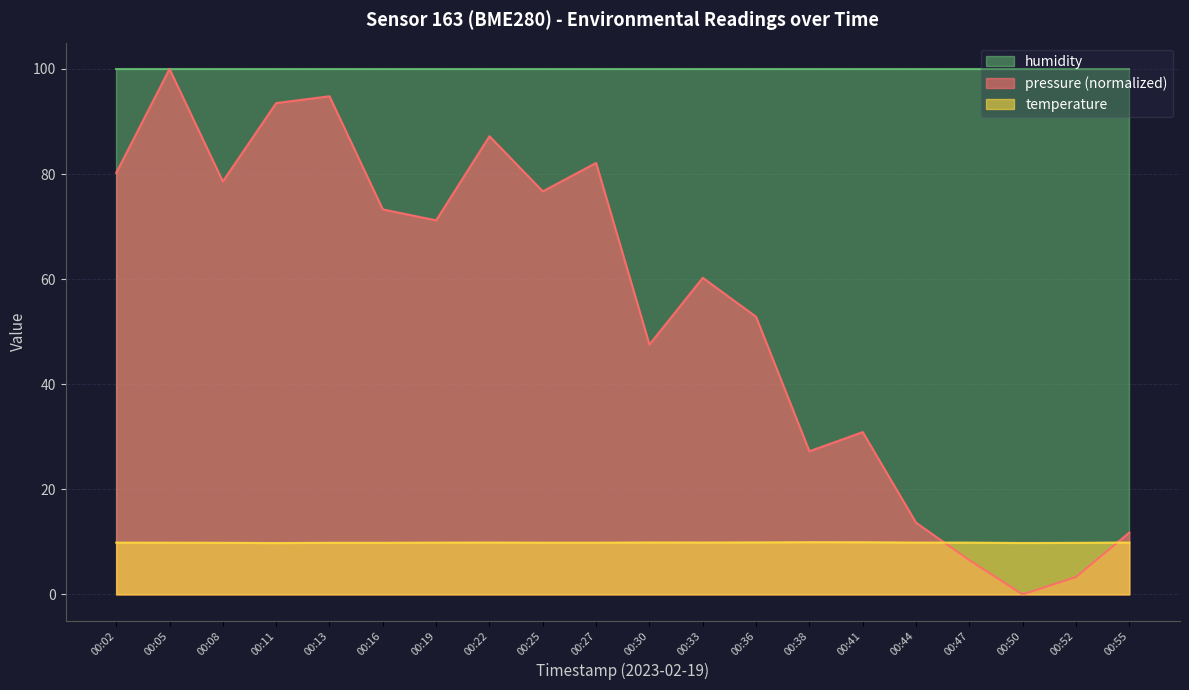

What is the difference between the maximum and minimum values in the pressure series?

100.0